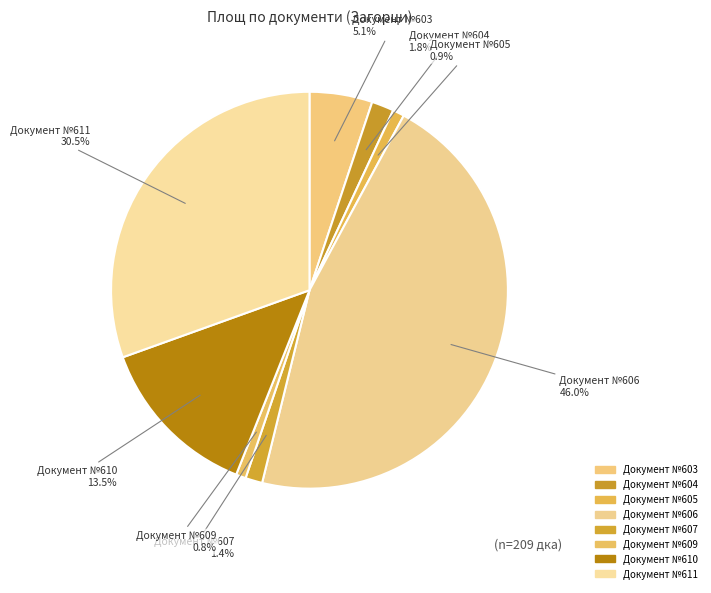

How many slices are in this pie chart?

8